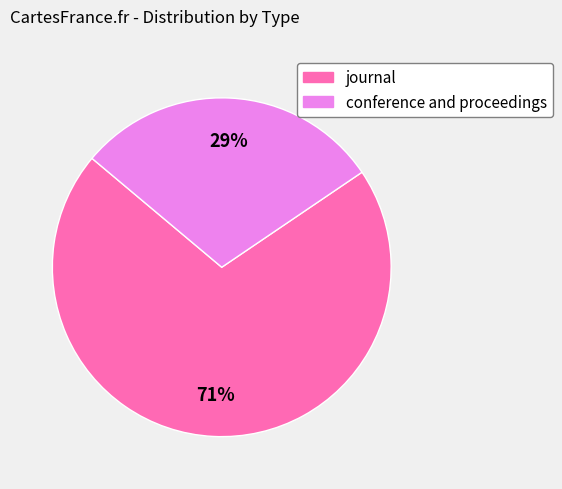

Between journal and conference and proceedings, which is larger?

journal